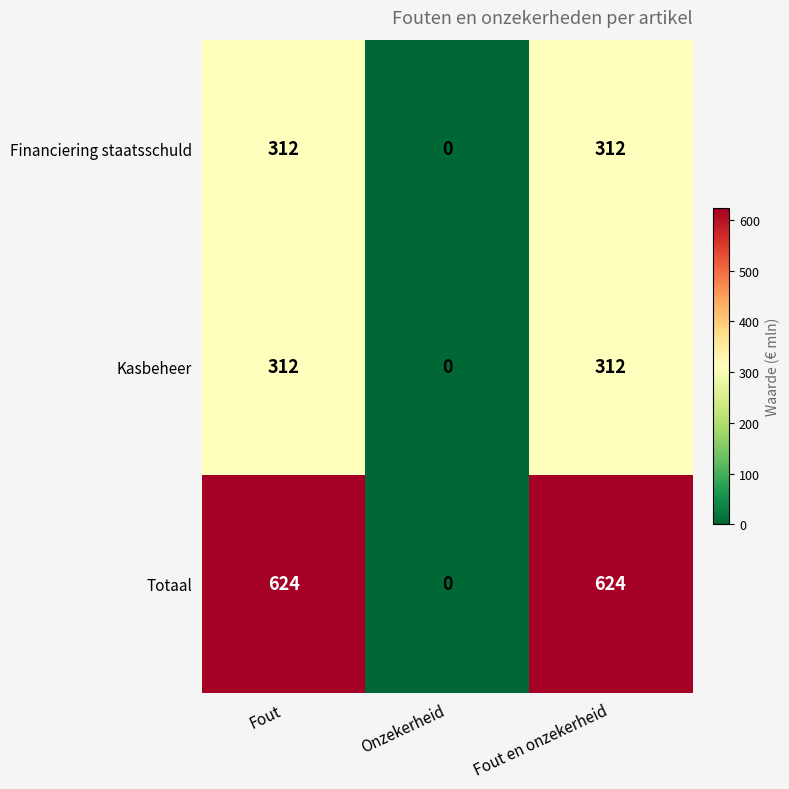

What is the difference between the maximum and minimum values in the Totaal series?

624